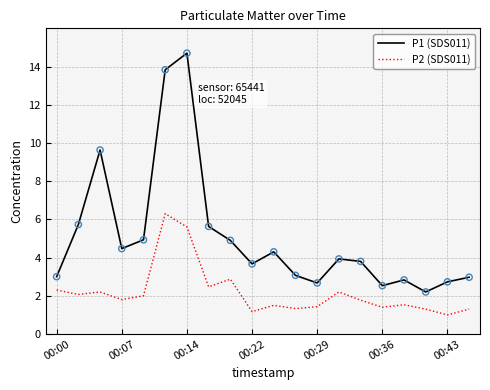

Which series has the largest total across all categories?

P1 (SDS011)